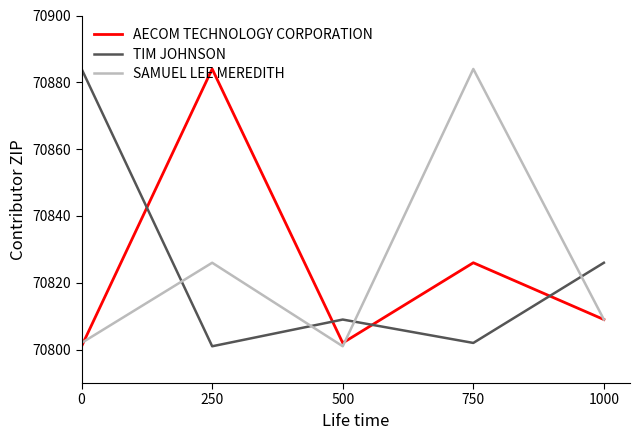

At which category does SAMUEL LEE MEREDITH reach its first local valley?

500